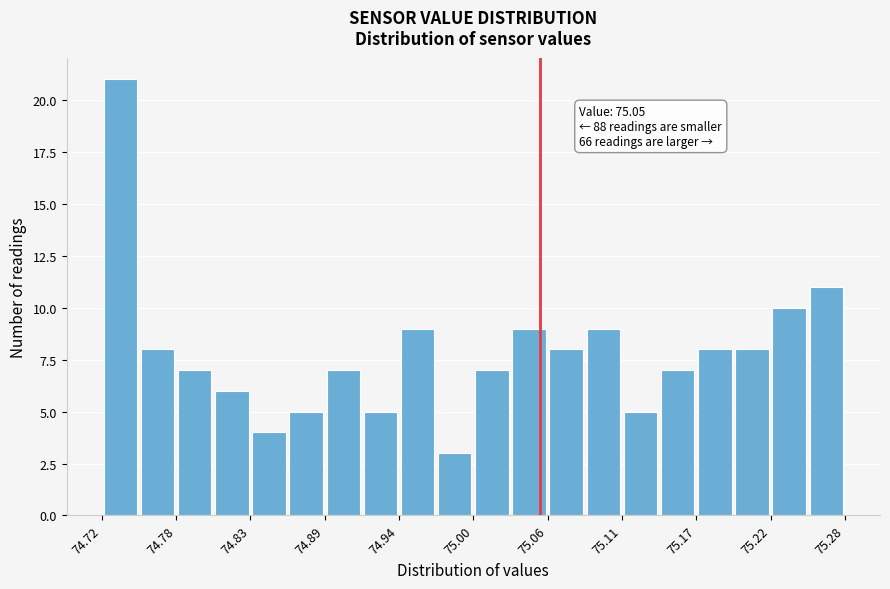

Around what value on the x-axis is the tallest bar? Give the approximate position of its centre, as read against the axis.

74.73